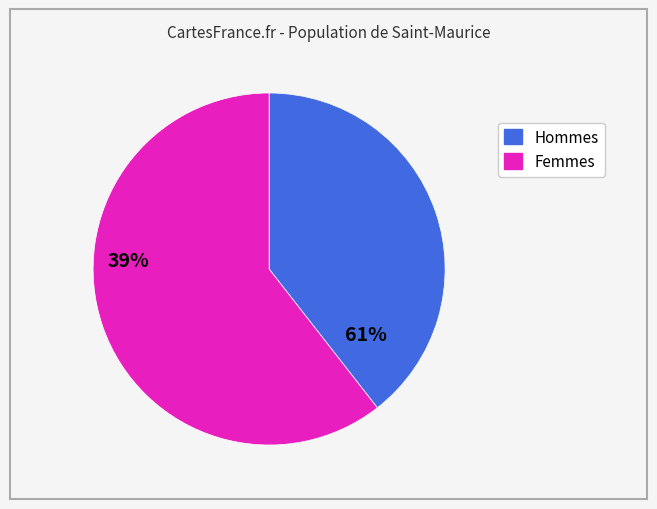

Is there any slice that represents more than half of the pie?

Yes